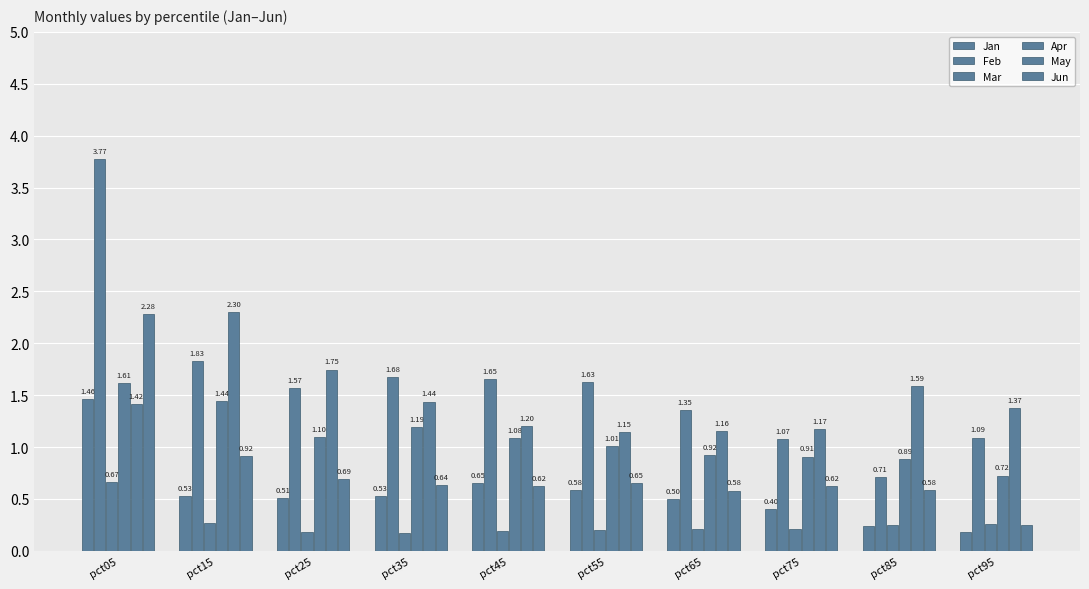

What is the value of the Apr bar at the 9th from the left?

0.9